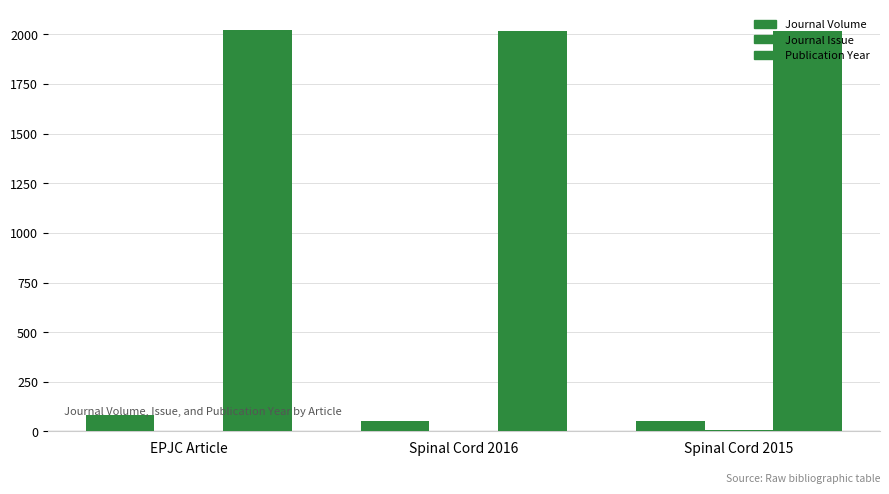

Are the bars horizontal?

No